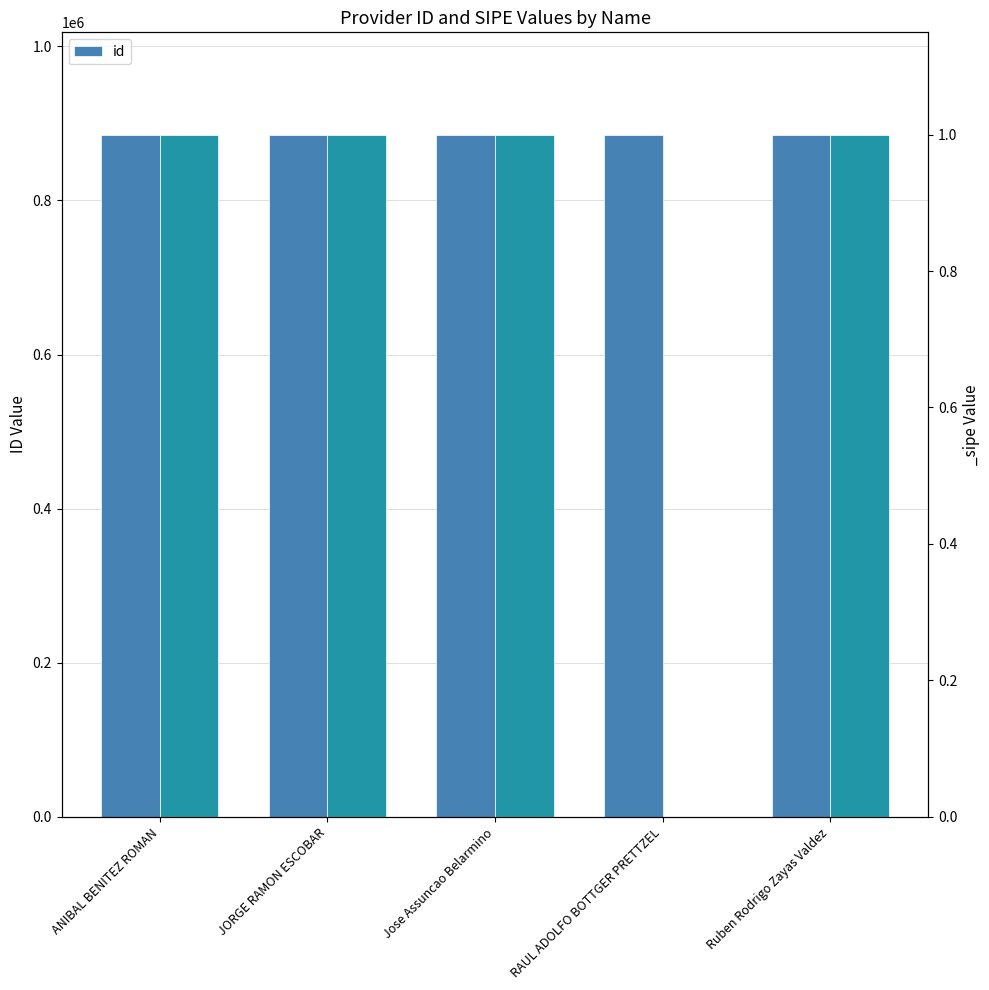

What is the sum of all values?

4427290